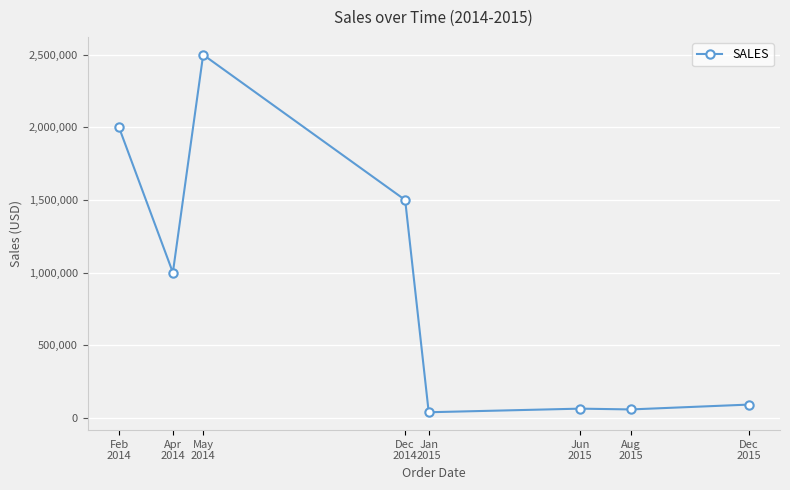

What is the value of the 3rd point from the left?

2500000